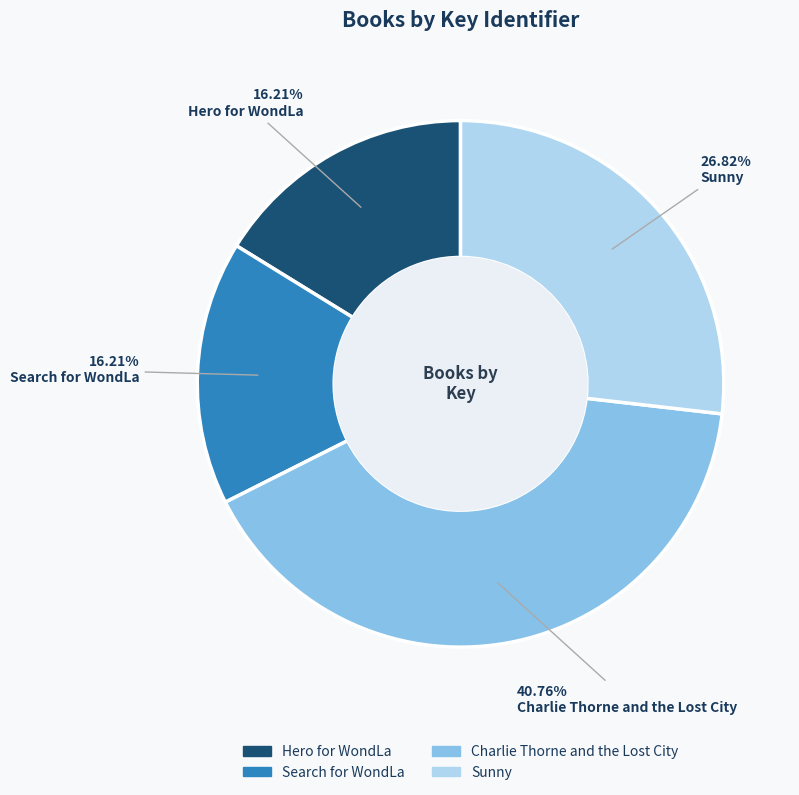

Count the number of slices in the pie.

4